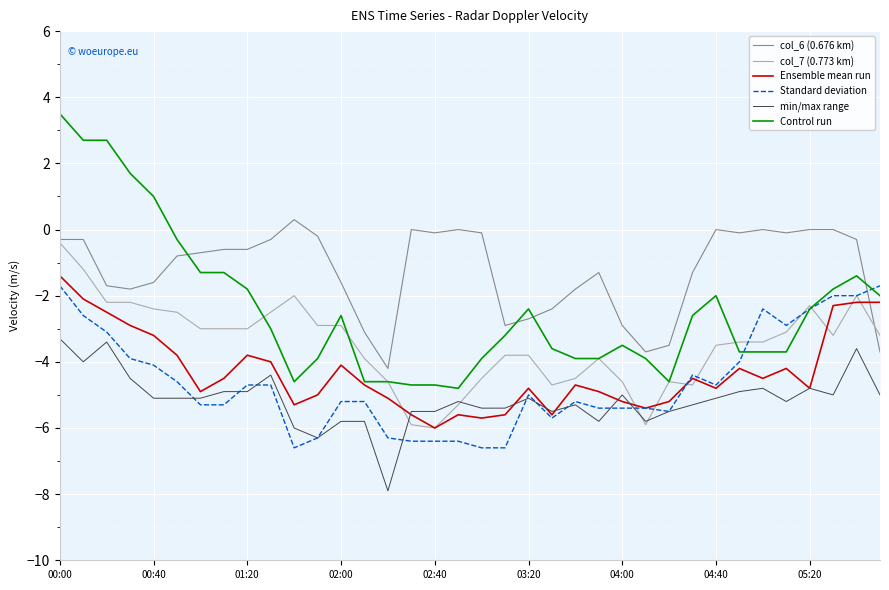

Which category has the highest value in the Ensemble mean run series?

00:00